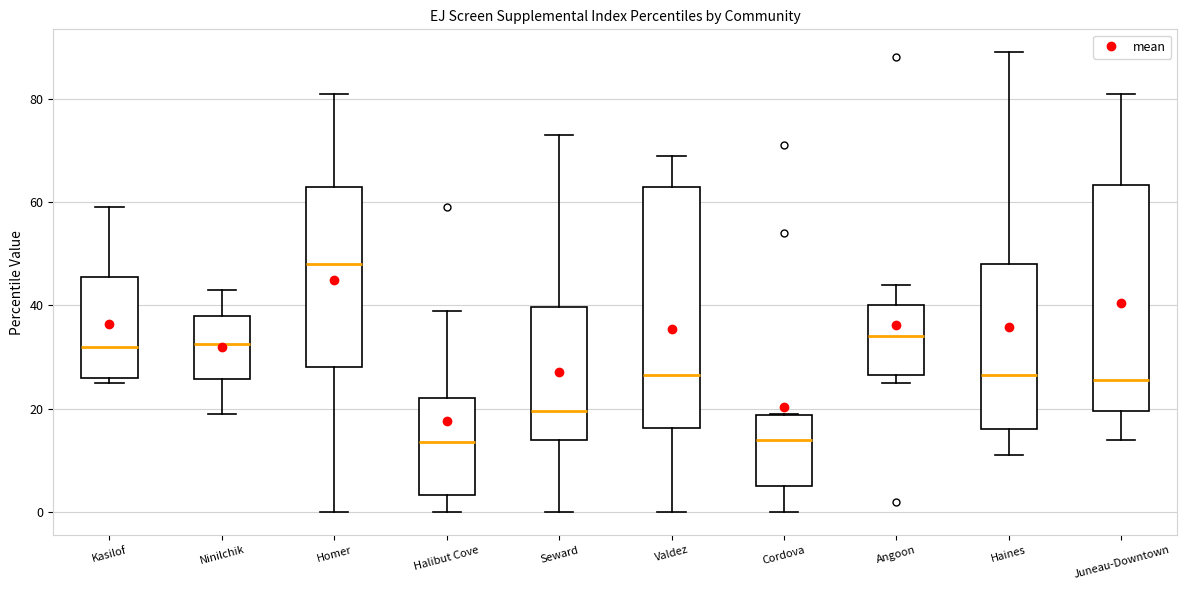

Reading left to right, transcribe this box plot: for each box, give where its median line is, the range the box spans, and where its two whiskers end, as read against the y-axis. The values are not printed on the chart, so give them approximately, as read against the axis.

Kasilof: median 32, box 26 to 46, whiskers 26 (just below the box's lower edge) to 60
Ninilchik: median 32, box 26 to 38, whiskers 20 to 44
Homer: median 48, box 28 to 64, whiskers 0 to 82
Halibut Cove: median 14, box 4 to 22, whiskers 0 to 40
Seward: median 20, box 14 to 40, whiskers 0 to 74
Valdez: median 26, box 16 to 64, whiskers 0 to 70
Cordova: median 14, box 6 to 18, whiskers 0 to 20
Angoon: median 34, box 26 to 40, whiskers 26 (just below the box's lower edge) to 44
Haines: median 26, box 16 to 48, whiskers 12 to 90
Juneau-Downtown: median 26, box 20 to 64, whiskers 14 to 82